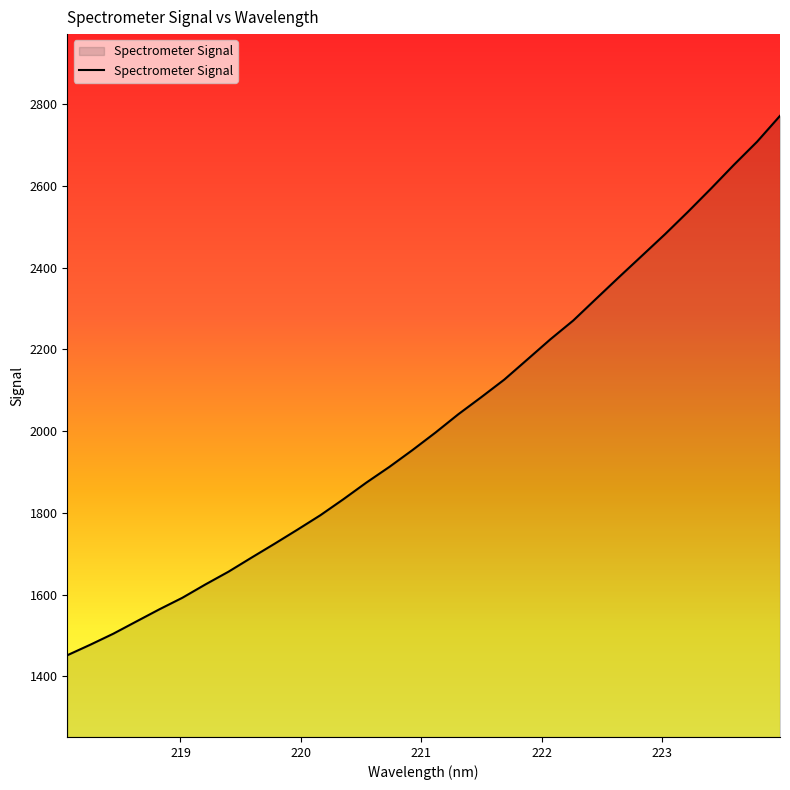

What is the maximum value shown in the chart?

2771.7